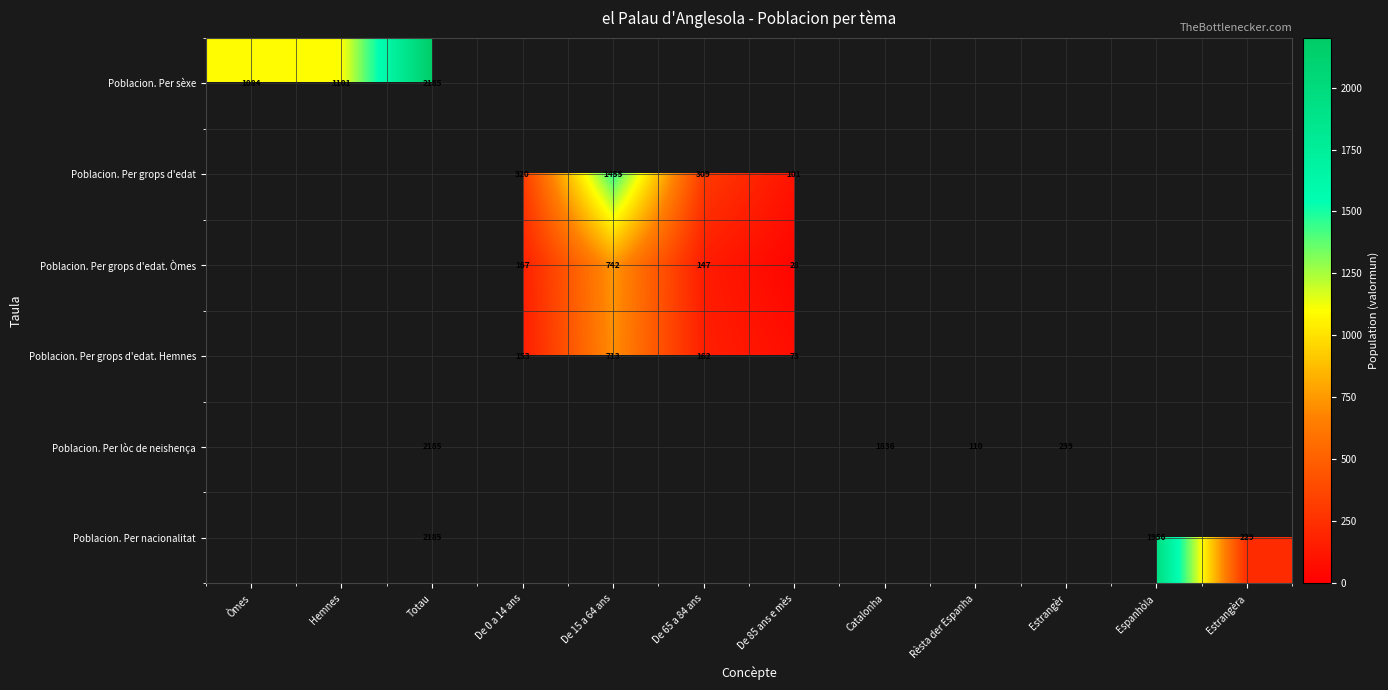

Count the number of categories in the chart.

12